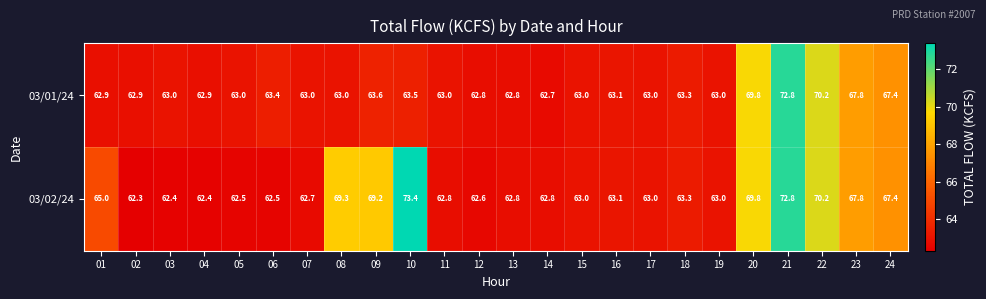

True or false: 03/01/24 has a value of 123.1 at 20.

False